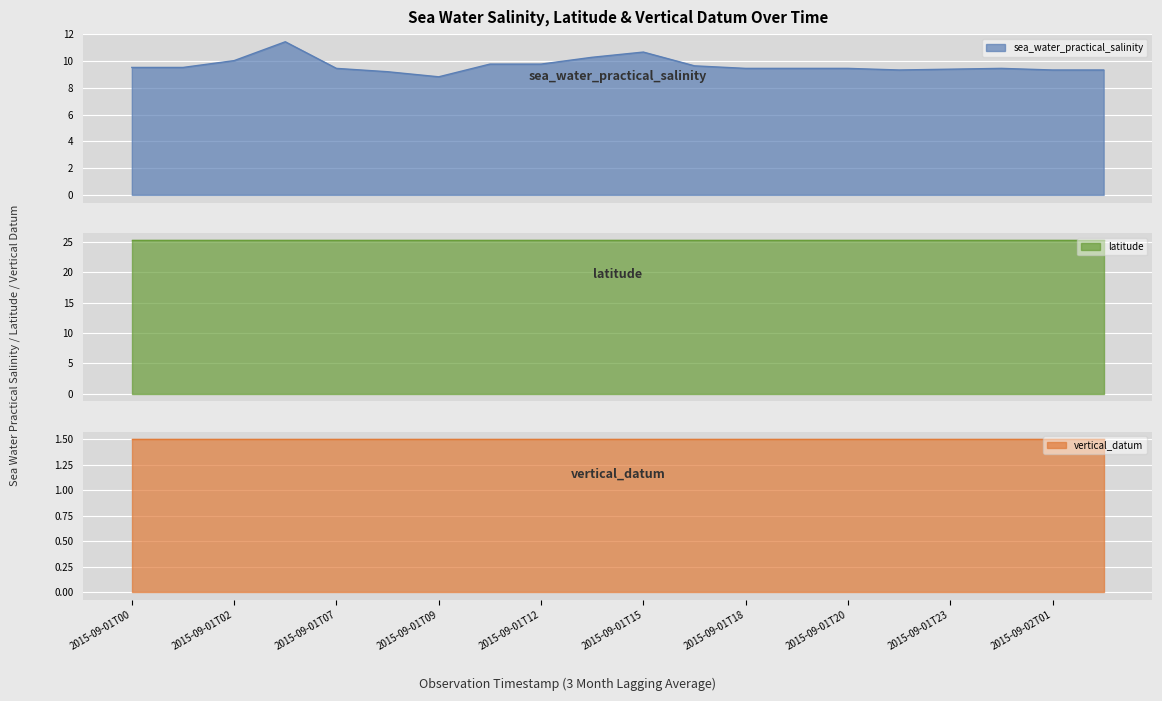

At which category does sea_water_practical_salinity reach its first local peak?

2015-09-01T04